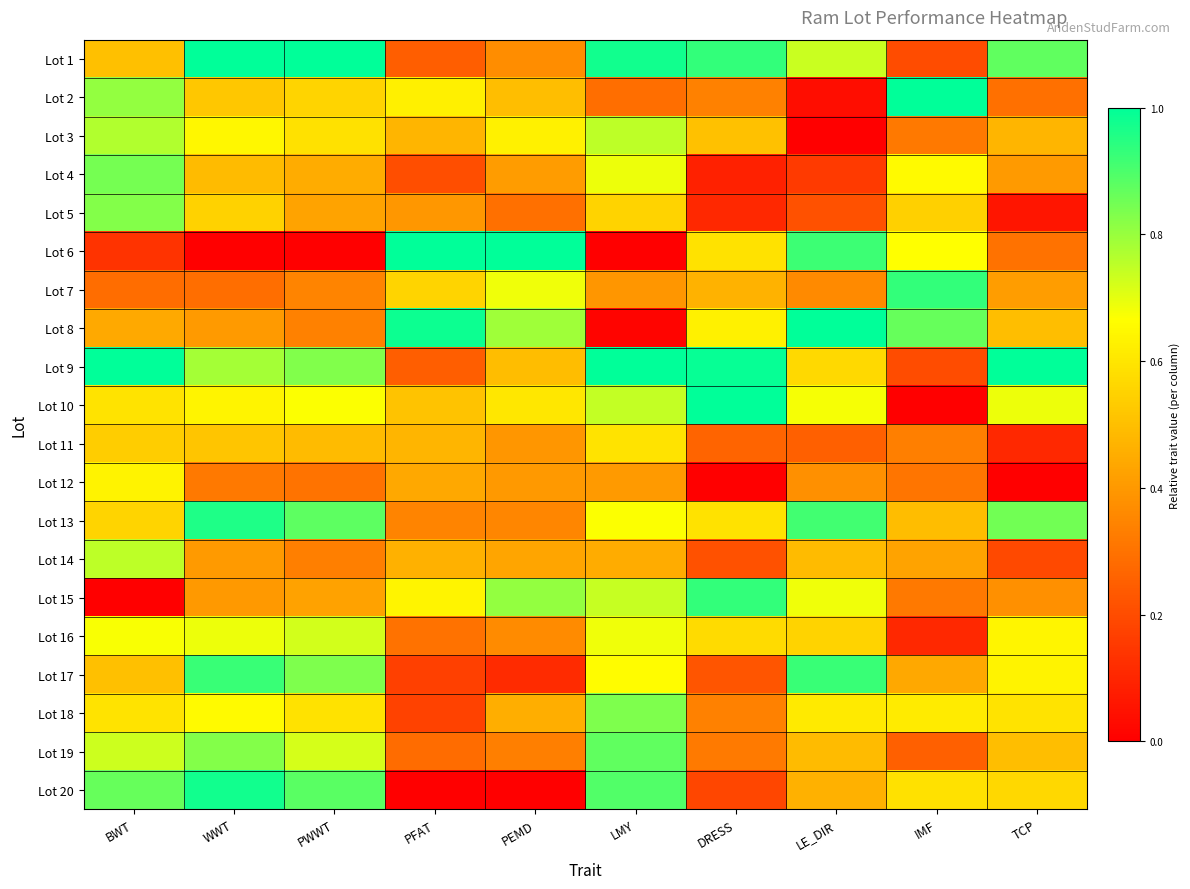

Reading left to right, list all the values displayed in this chart.

Lot 1: BWT=0.5	WWT=1.0	PWWT=1.0	PFAT=0.2	PEMD=0.4	LMY=1.0	DRESS=0.9	LE_DIR=0.7	IMF=0.2	TCP=0.9
Lot 2: BWT=0.8	WWT=0.5	PWWT=0.6	PFAT=0.6	PEMD=0.5	LMY=0.3	DRESS=0.3	LE_DIR=0.0	IMF=1.0	TCP=0.3
Lot 3: BWT=0.8	WWT=0.6	PWWT=0.6	PFAT=0.5	PEMD=0.6	LMY=0.8	DRESS=0.5	LE_DIR=0.0	IMF=0.3	TCP=0.5
Lot 4: BWT=0.8	WWT=0.5	PWWT=0.4	PFAT=0.2	PEMD=0.4	LMY=0.7	DRESS=0.1	LE_DIR=0.2	IMF=0.7	TCP=0.4
Lot 5: BWT=0.8	WWT=0.5	PWWT=0.4	PFAT=0.4	PEMD=0.3	LMY=0.6	DRESS=0.1	LE_DIR=0.2	IMF=0.5	TCP=0.1
Lot 6: BWT=0.1	WWT=0.0	PWWT=0.0	PFAT=1.0	PEMD=1.0	LMY=0.0	DRESS=0.6	LE_DIR=0.9	IMF=0.7	TCP=0.3
Lot 7: BWT=0.3	WWT=0.3	PWWT=0.3	PFAT=0.6	PEMD=0.7	LMY=0.4	DRESS=0.5	LE_DIR=0.4	IMF=0.9	TCP=0.4
Lot 8: BWT=0.4	WWT=0.4	PWWT=0.3	PFAT=1.0	PEMD=0.8	LMY=0.0	DRESS=0.6	LE_DIR=1.0	IMF=0.9	TCP=0.5
Lot 9: BWT=1.0	WWT=0.8	PWWT=0.8	PFAT=0.2	PEMD=0.5	LMY=1.0	DRESS=1.0	LE_DIR=0.6	IMF=0.2	TCP=1.0
Lot 10: BWT=0.6	WWT=0.6	PWWT=0.7	PFAT=0.5	PEMD=0.6	LMY=0.7	DRESS=1.0	LE_DIR=0.7	IMF=0.0	TCP=0.7
Lot 11: BWT=0.5	WWT=0.5	PWWT=0.5	PFAT=0.5	PEMD=0.4	LMY=0.6	DRESS=0.3	LE_DIR=0.3	IMF=0.3	TCP=0.1
Lot 12: BWT=0.6	WWT=0.3	PWWT=0.3	PFAT=0.4	PEMD=0.4	LMY=0.4	DRESS=0.0	LE_DIR=0.4	IMF=0.3	TCP=0.0
Lot 13: BWT=0.6	WWT=1.0	PWWT=0.9	PFAT=0.3	PEMD=0.4	LMY=0.7	DRESS=0.6	LE_DIR=0.9	IMF=0.5	TCP=0.8
Lot 14: BWT=0.8	WWT=0.4	PWWT=0.3	PFAT=0.5	PEMD=0.4	LMY=0.5	DRESS=0.2	LE_DIR=0.5	IMF=0.4	TCP=0.2
Lot 15: BWT=0.0	WWT=0.4	PWWT=0.4	PFAT=0.6	PEMD=0.8	LMY=0.7	DRESS=0.9	LE_DIR=0.7	IMF=0.3	TCP=0.4
Lot 16: BWT=0.7	WWT=0.7	PWWT=0.7	PFAT=0.3	PEMD=0.4	LMY=0.7	DRESS=0.6	LE_DIR=0.6	IMF=0.1	TCP=0.6
Lot 17: BWT=0.5	WWT=0.9	PWWT=0.8	PFAT=0.2	PEMD=0.1	LMY=0.7	DRESS=0.2	LE_DIR=0.9	IMF=0.4	TCP=0.6
Lot 18: BWT=0.6	WWT=0.7	PWWT=0.6	PFAT=0.2	PEMD=0.5	LMY=0.8	DRESS=0.3	LE_DIR=0.6	IMF=0.6	TCP=0.6
Lot 19: BWT=0.7	WWT=0.8	PWWT=0.7	PFAT=0.3	PEMD=0.3	LMY=0.9	DRESS=0.3	LE_DIR=0.5	IMF=0.3	TCP=0.5
Lot 20: BWT=0.9	WWT=1.0	PWWT=0.9	PFAT=0.0	PEMD=0.0	LMY=0.9	DRESS=0.2	LE_DIR=0.5	IMF=0.6	TCP=0.6